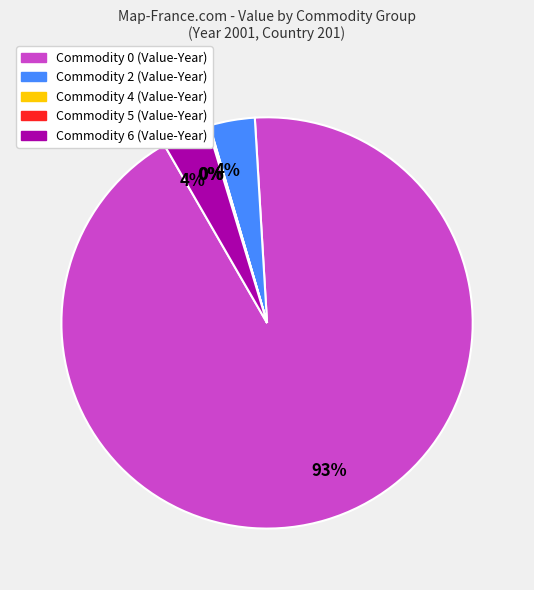

Approximately how many times larger is the value at Commodity 2 (Value-Year) compared to Commodity 6 (Value-Year)?

1.0